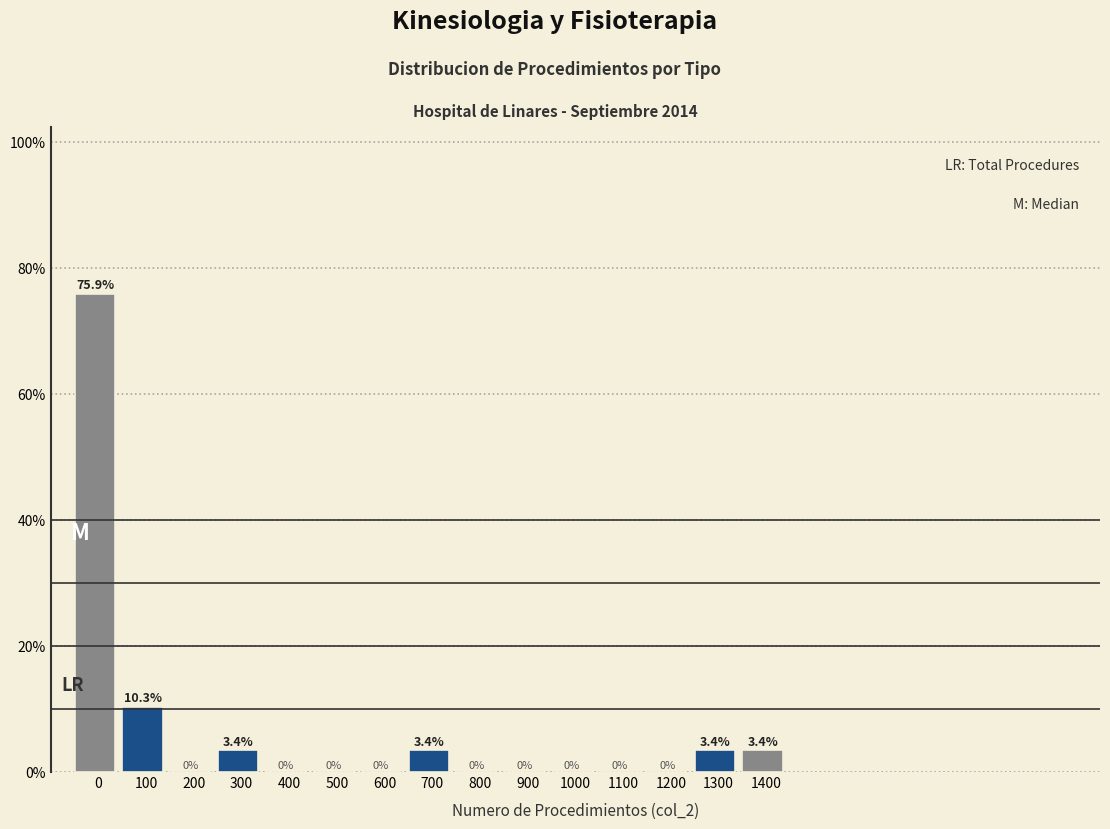

Reading left to right, extract all data points from this chart.

0=75.9	100=10.3	200=0.0	300=3.4	400=0.0	500=0.0	600=0.0	700=3.4	800=0.0	900=0.0	1000=0.0	1100=0.0	1200=0.0	1300=3.4	1400=3.4